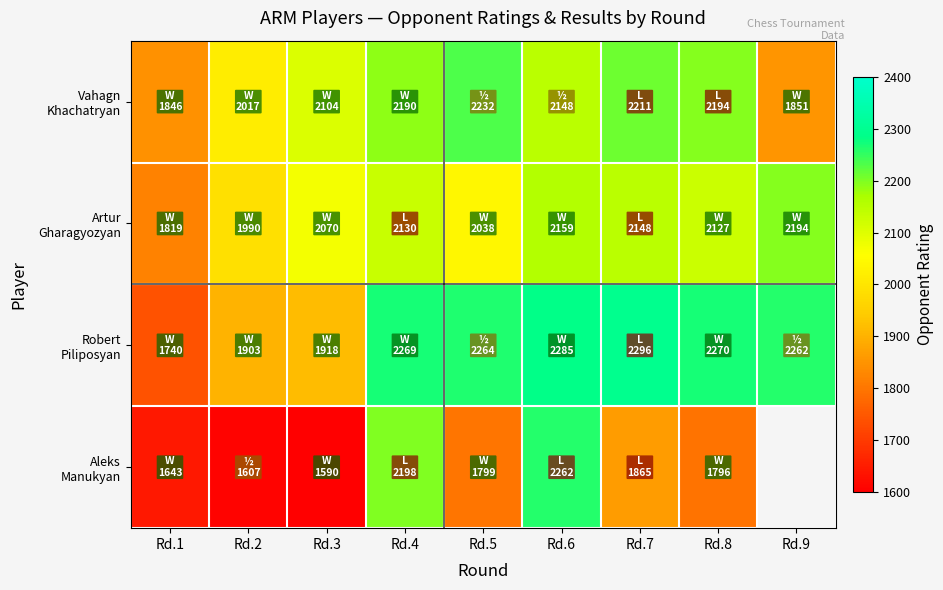

Is the value of Vahagn Khachatryan at Rd.5 greater than the value of Aleks Manukyan at Rd.9?

No